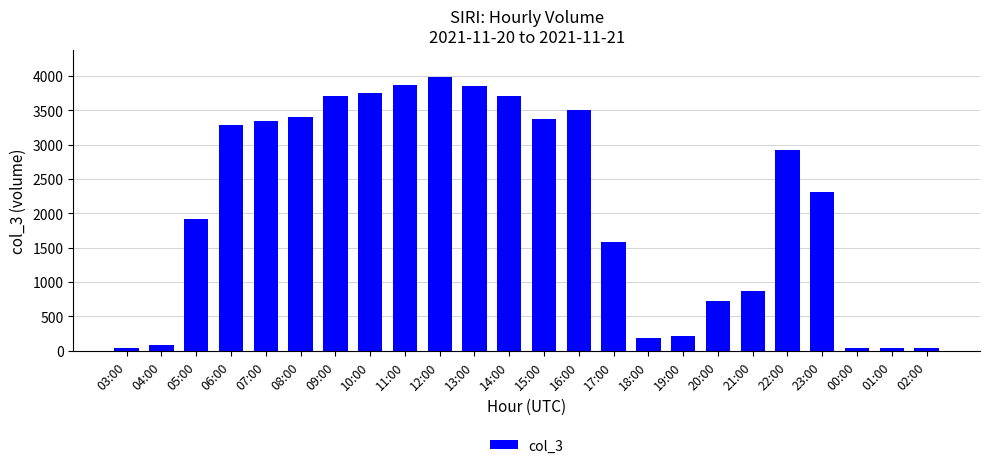

What position from the left is 01:00?

23